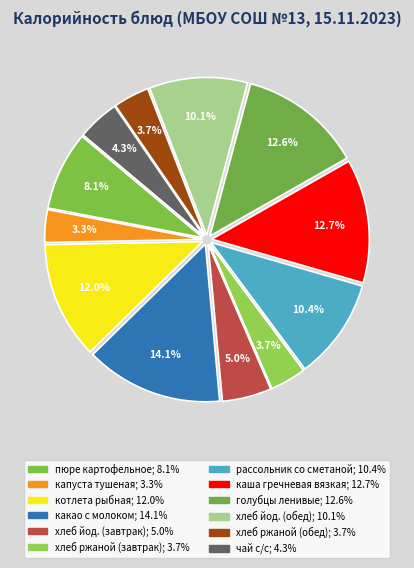

Which slice is the largest?

какао с молоком